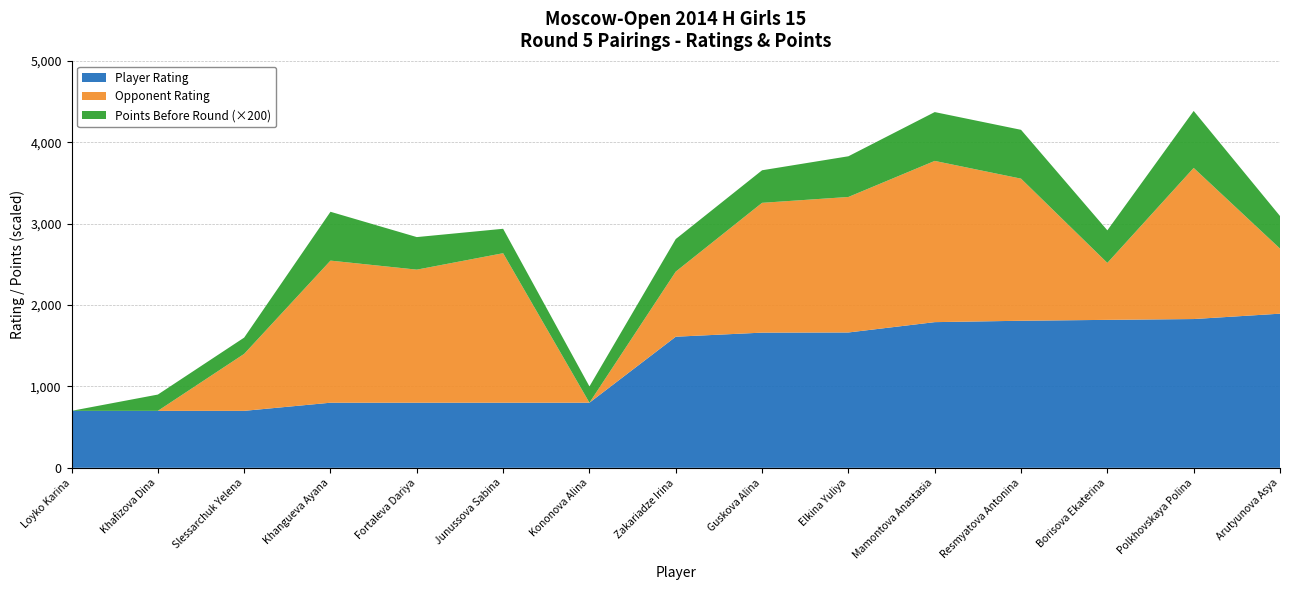

What is the total value across all series at Khangueva Ayana?

3146